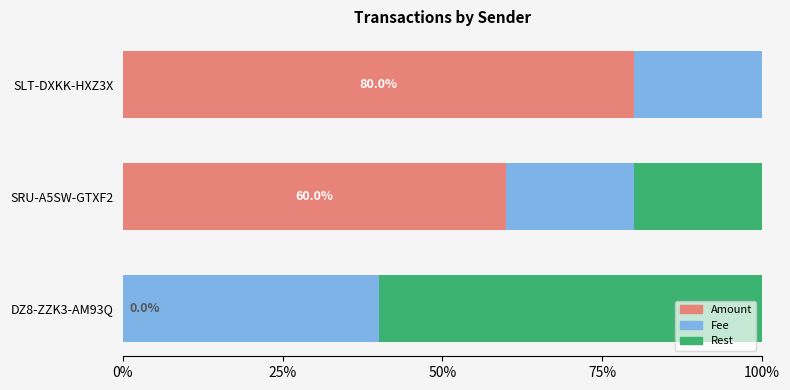

What is the maximum value for Amount?

80